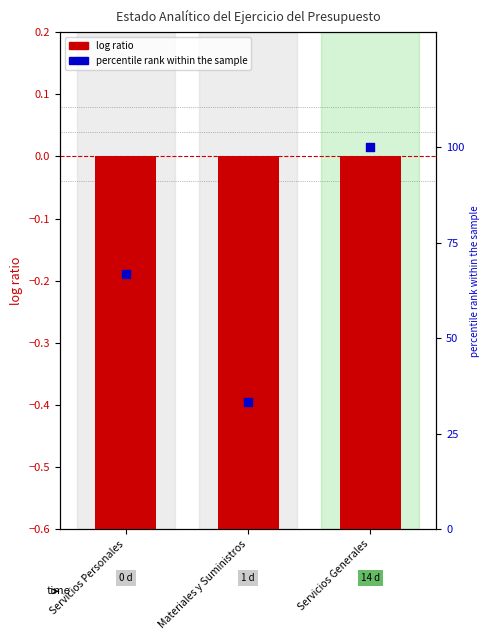

What is the total value across all series at Materiales y Suministros?

32.7